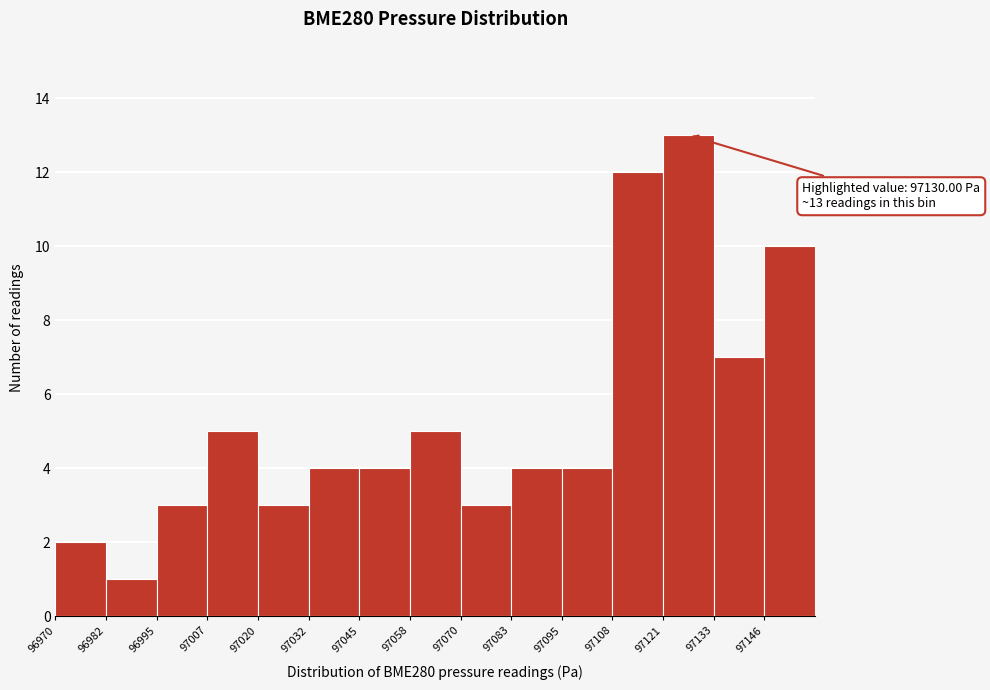

Over which range of the x-axis is the bar tallest?

97122 to 97134